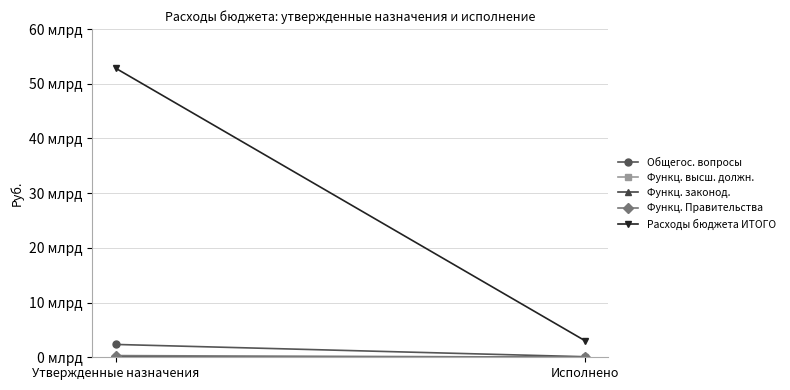

Reading left to right, what are all the values shown in this chart?

Общегос. вопросы: 2345487883.6	103805677.2
Функц. высш. должн.: 4227371.0	157370.8
Функц. законод.: 67188354.1	4233924.0
Функц. Правительства: 307469060.0	18122556.5
Расходы бюджета ИТОГО: 52810430993.1	3057201857.7